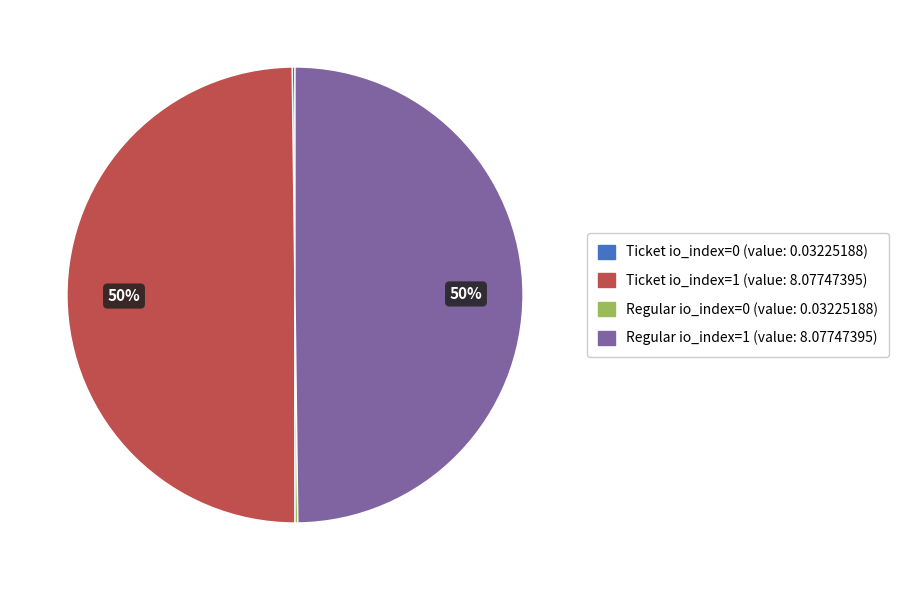

Is it true that Ticket io_index=1 is 50% of the pie?

True